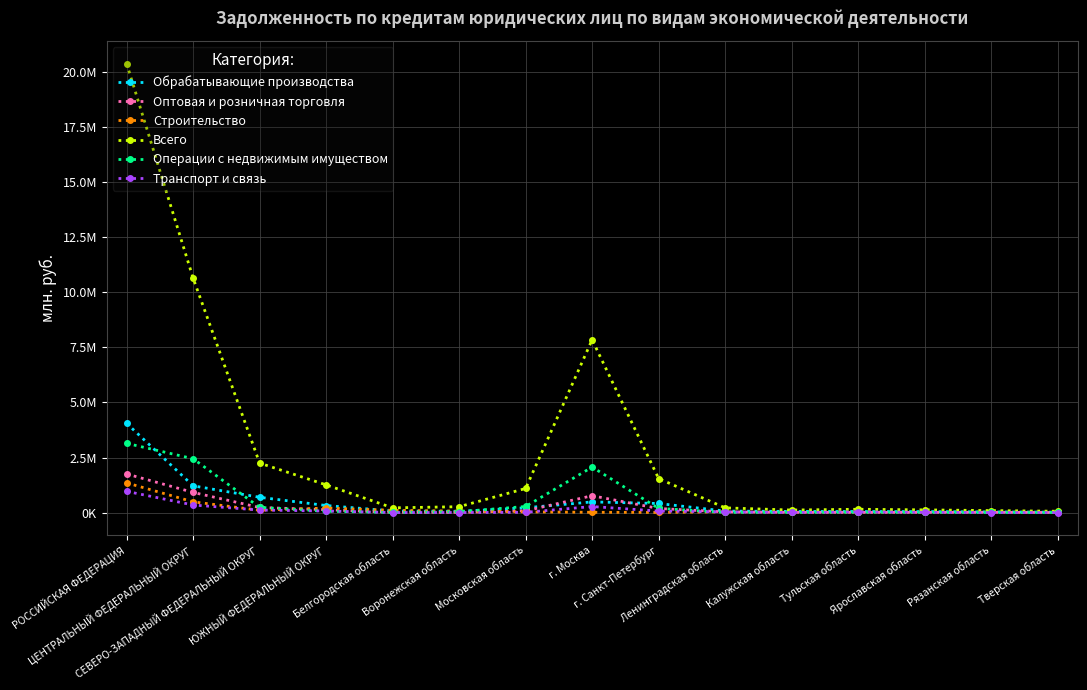

What is the label of the 12th point from the left?

Тульская область